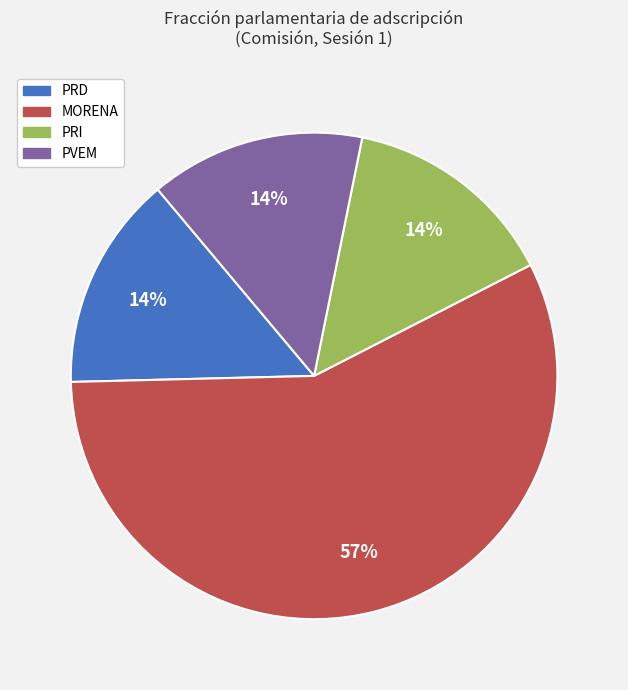

Combined, do PVEM and PRD account for over 50%?

No